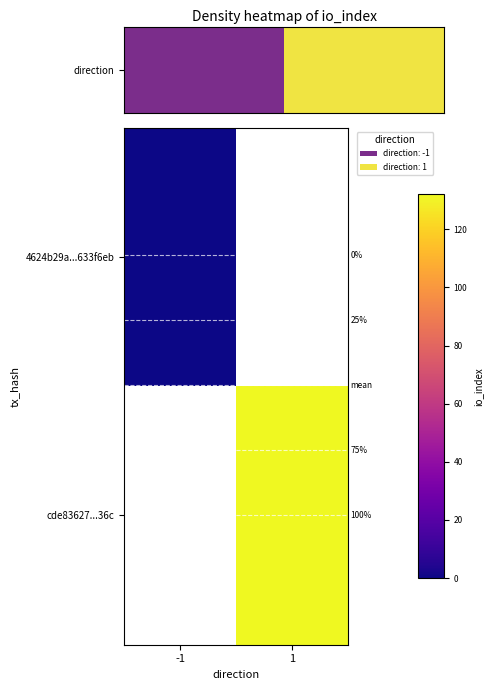

Count the number of data series in this chart.

2